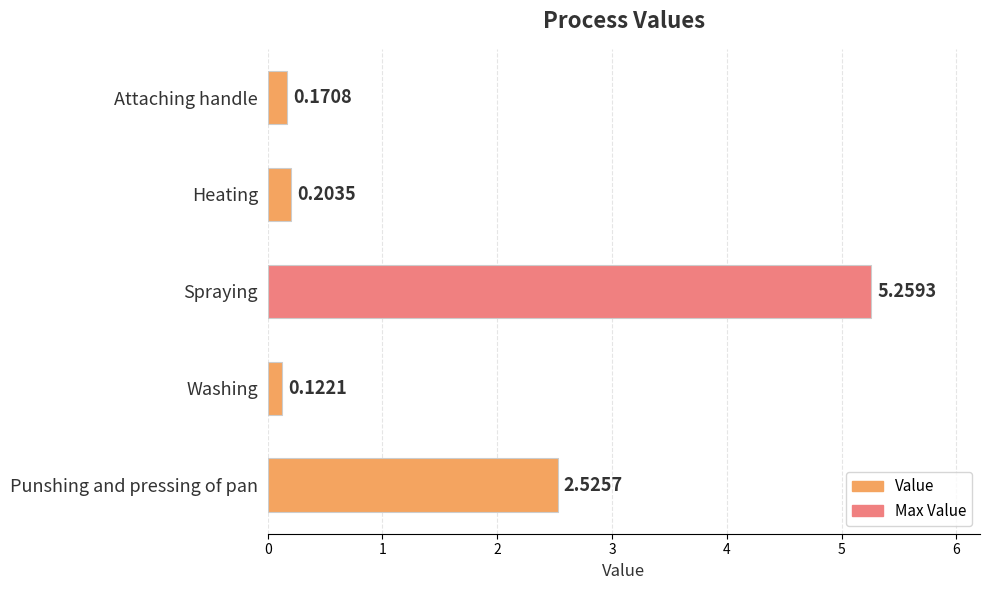

What is the difference between the maximum and second lowest values?

5.1